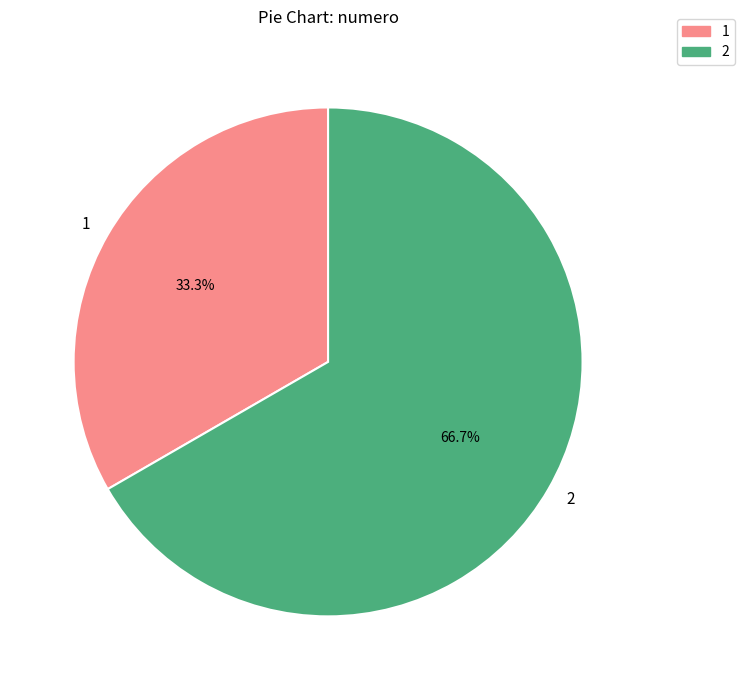

Does any single category account for the majority?

Yes